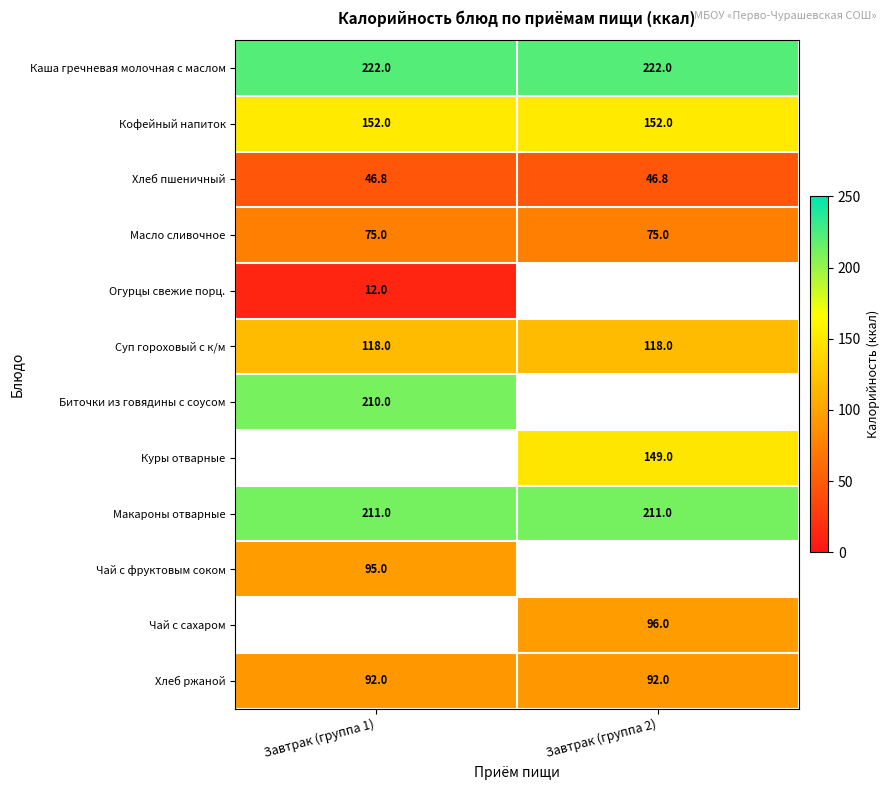

What value does the Суп гороховый с к/м series have at Завтрак (группа 1)?

118.0